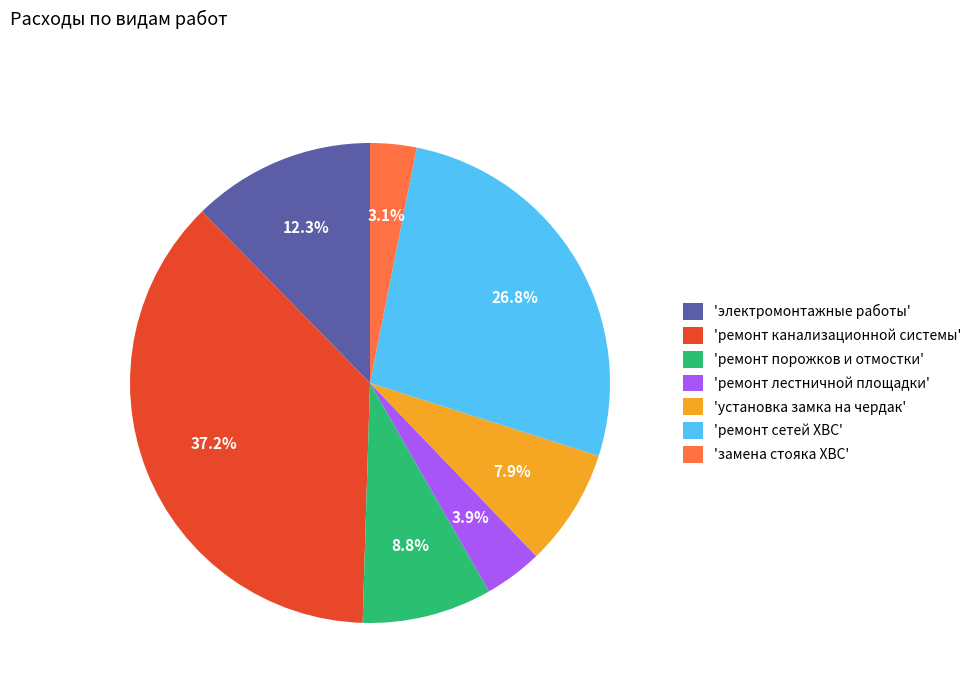

What is the ratio of the value at 'ремонт сетей ХВС' to the value at 'ремонт канализационной системы'?

0.7